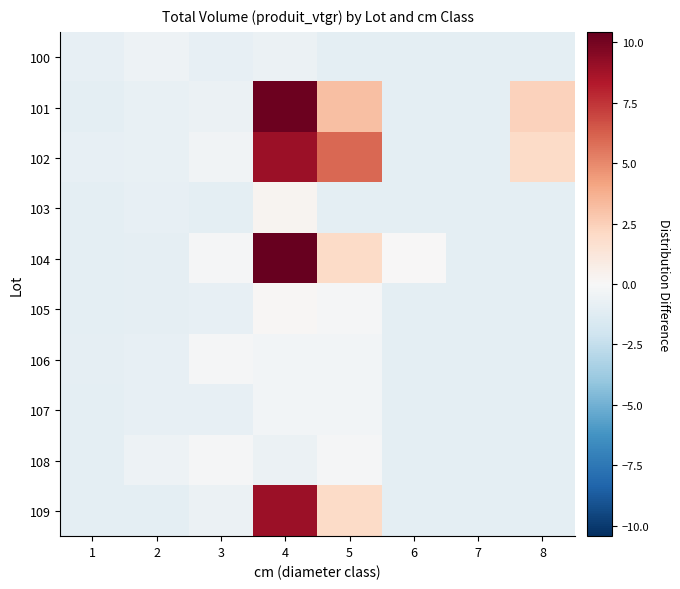

Between 1 and 3, which is larger?

3